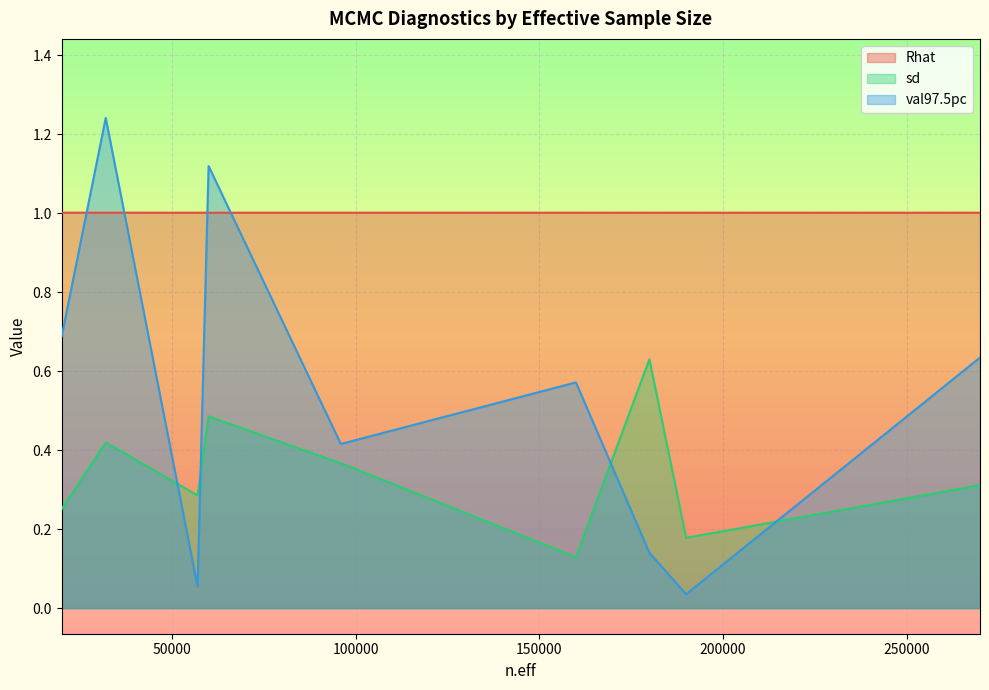

Rank the series by their maximum value, from highest to lowest.

val97.5pc, Rhat, sd